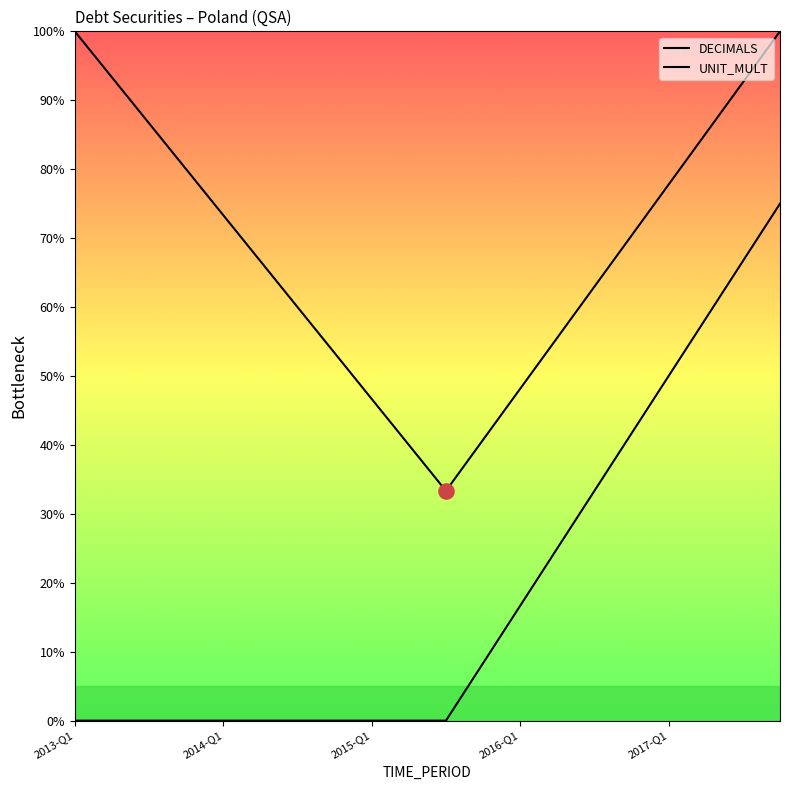

Which series contains the highest Y value?

DECIMALS